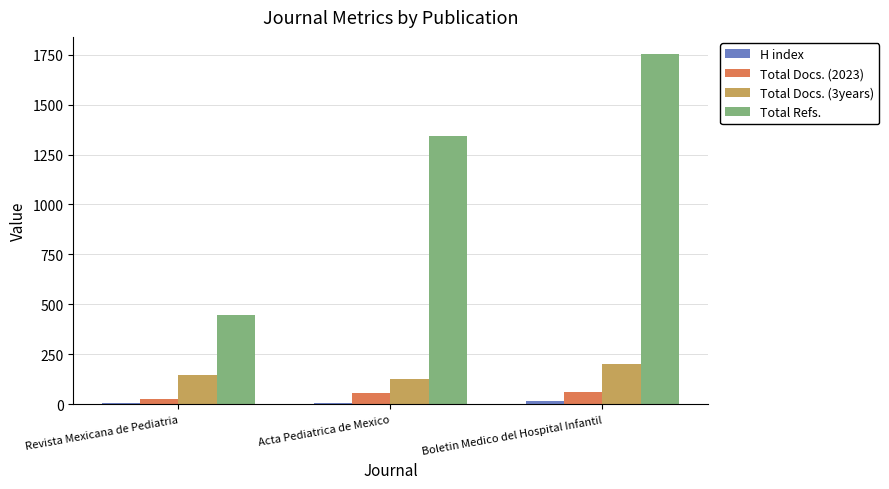

How many groups of bars are there?

3